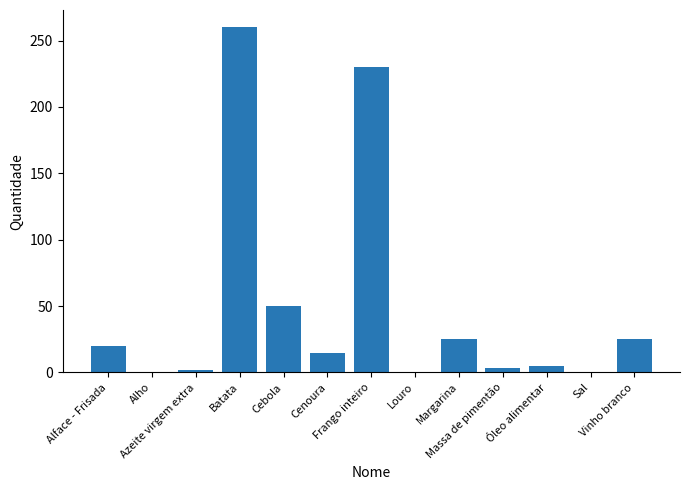

How many distinct data groups are displayed?

1